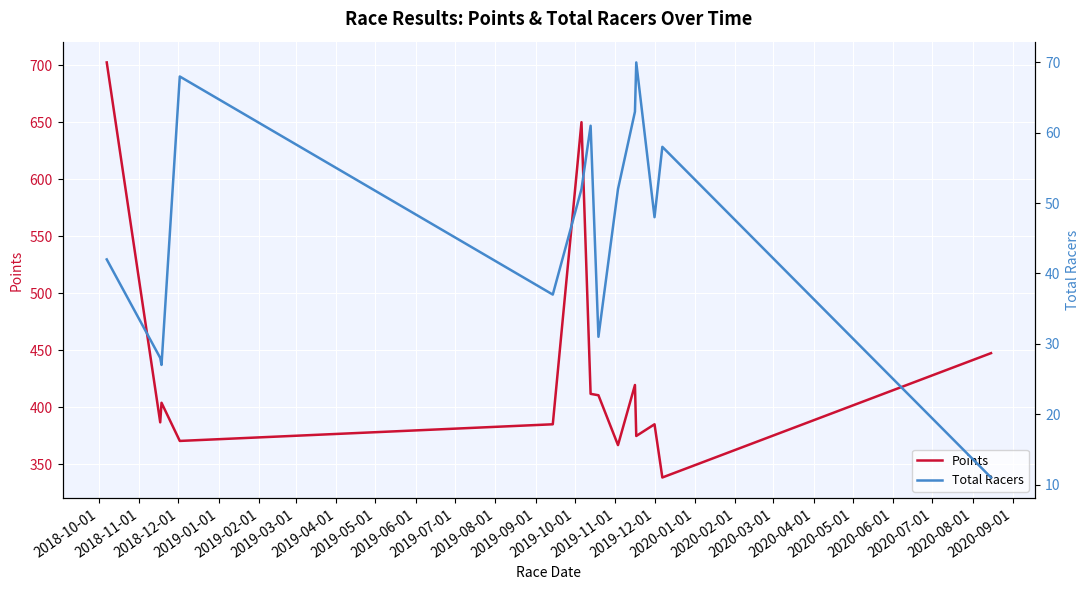

What is the maximum value for Points?

702.3